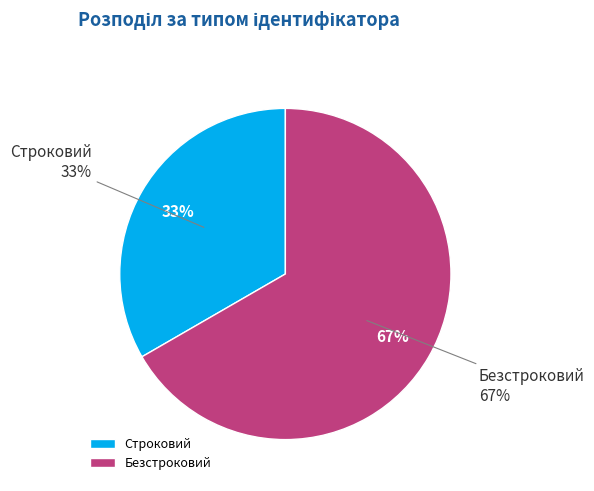

Do Безстроковий and Строковий together represent more than half of the pie?

Yes